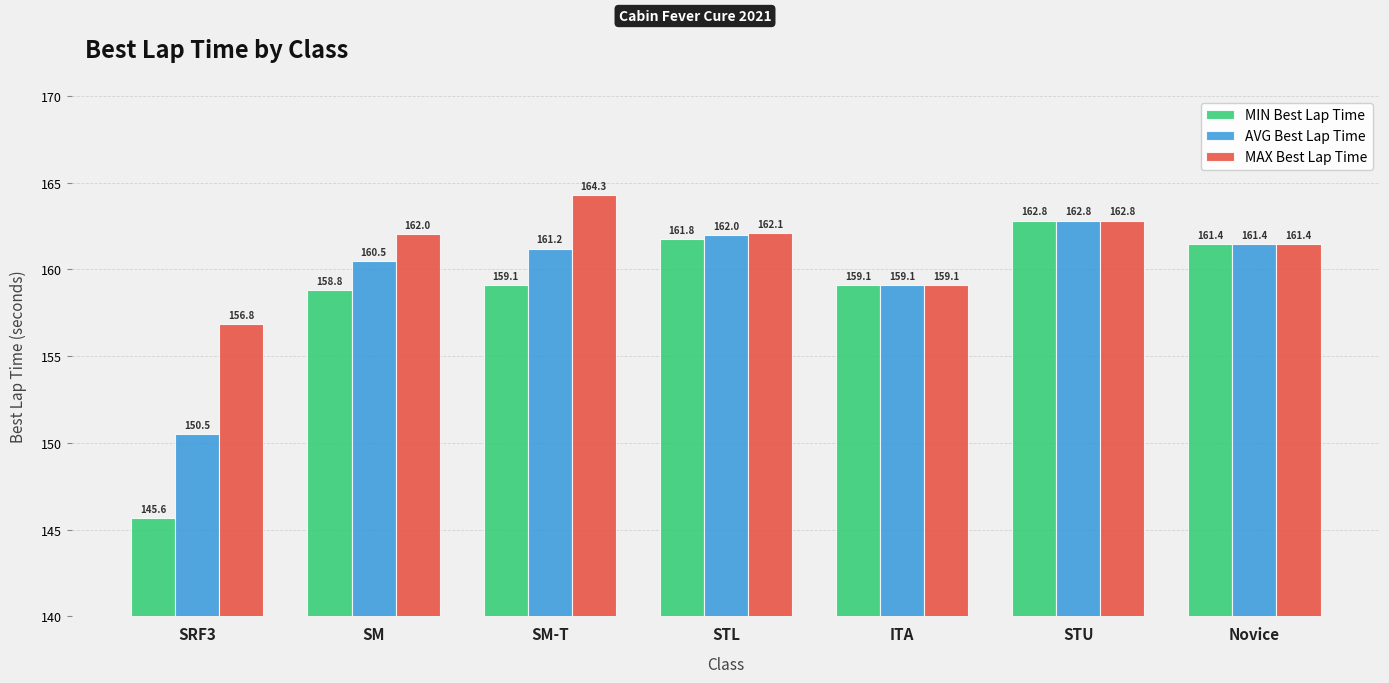

Count the number of categories in the chart.

7